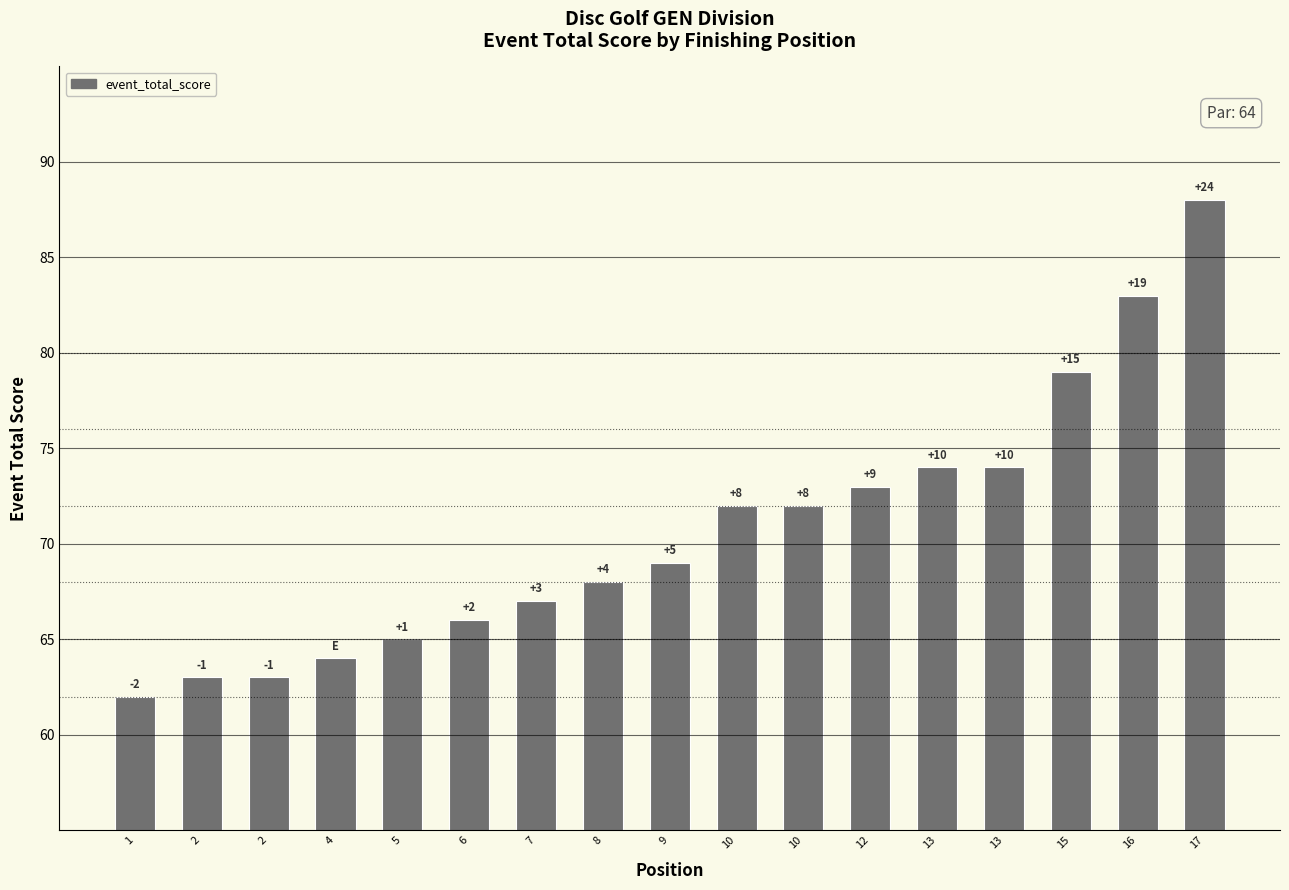

Reading left to right, list all the values displayed in this chart.

1=62	2=63	2=63	4=64	5=65	6=66	7=67	8=68	9=69	10=72	10=72	12=73	13=74	13=74	15=79	16=83	17=88